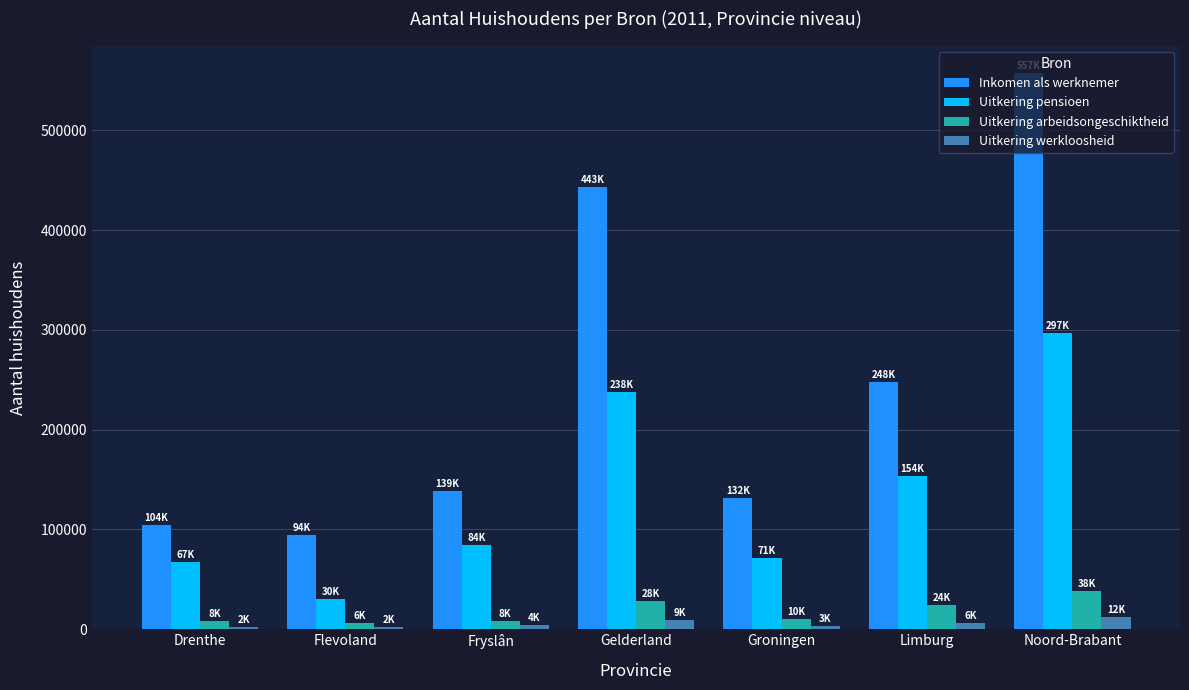

At which category is the sum across all series the highest?

Noord-Brabant